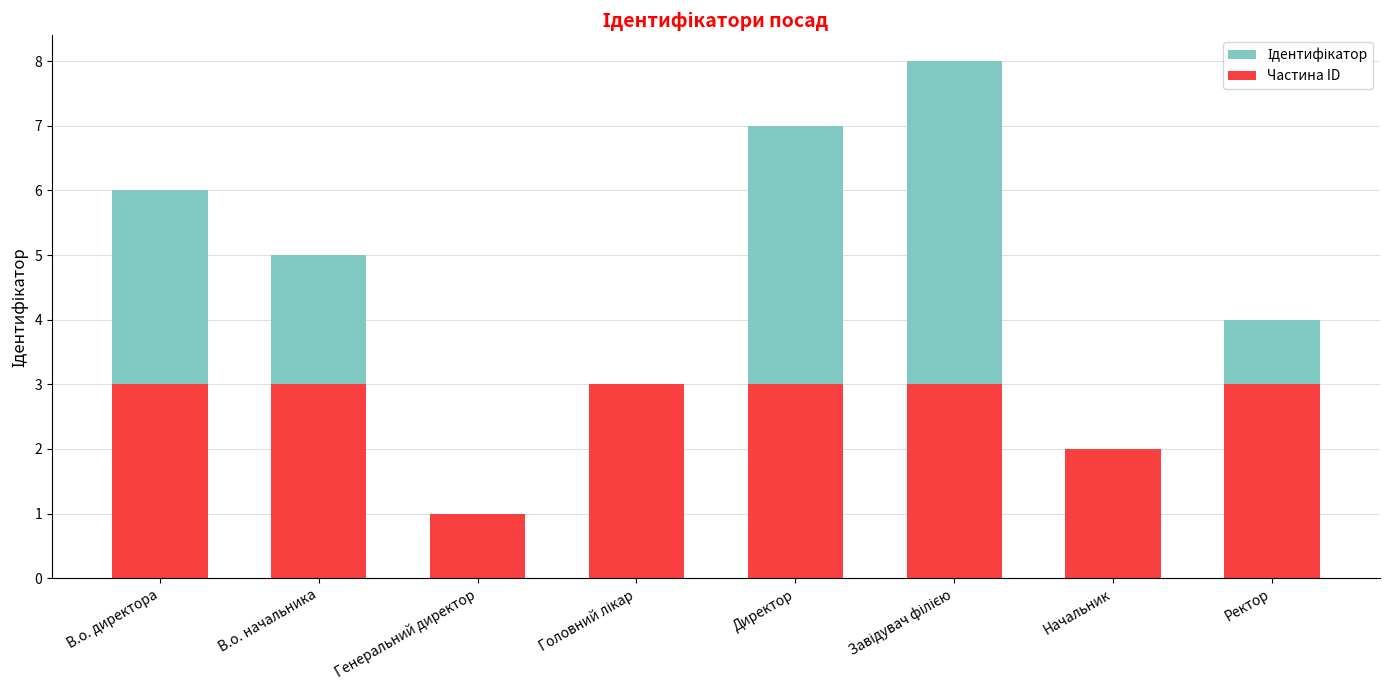

True or false: Частина ID has a value of 2 at Начальник.

True